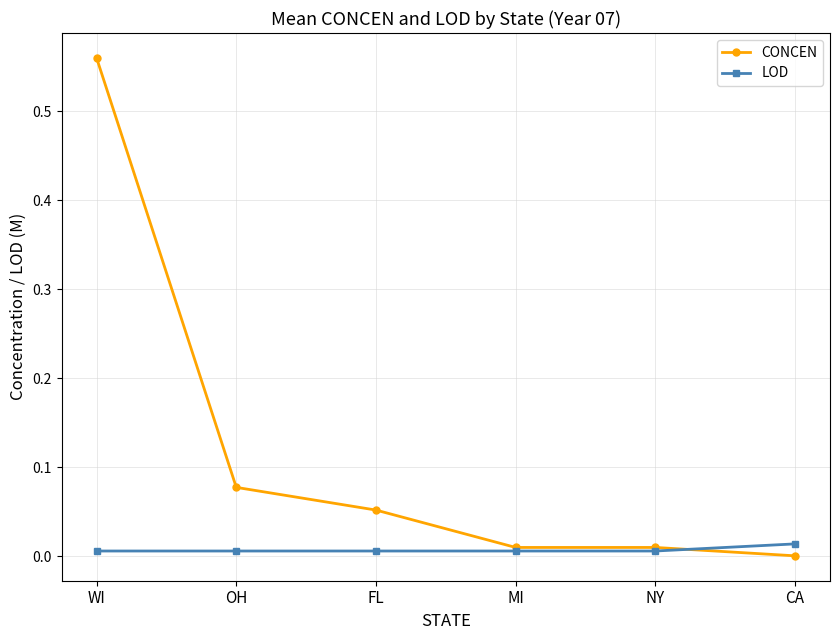

What is the label of the 5th point from the right?

OH